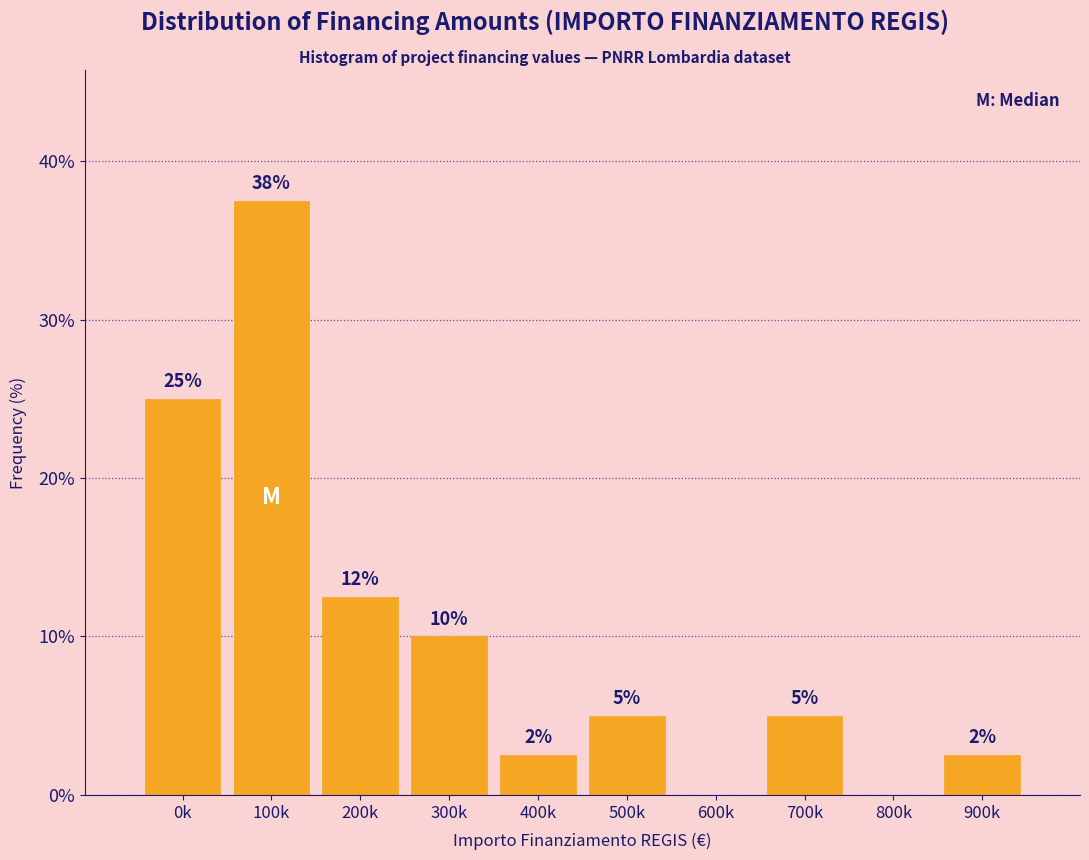

Read the value at 0k.

25.0